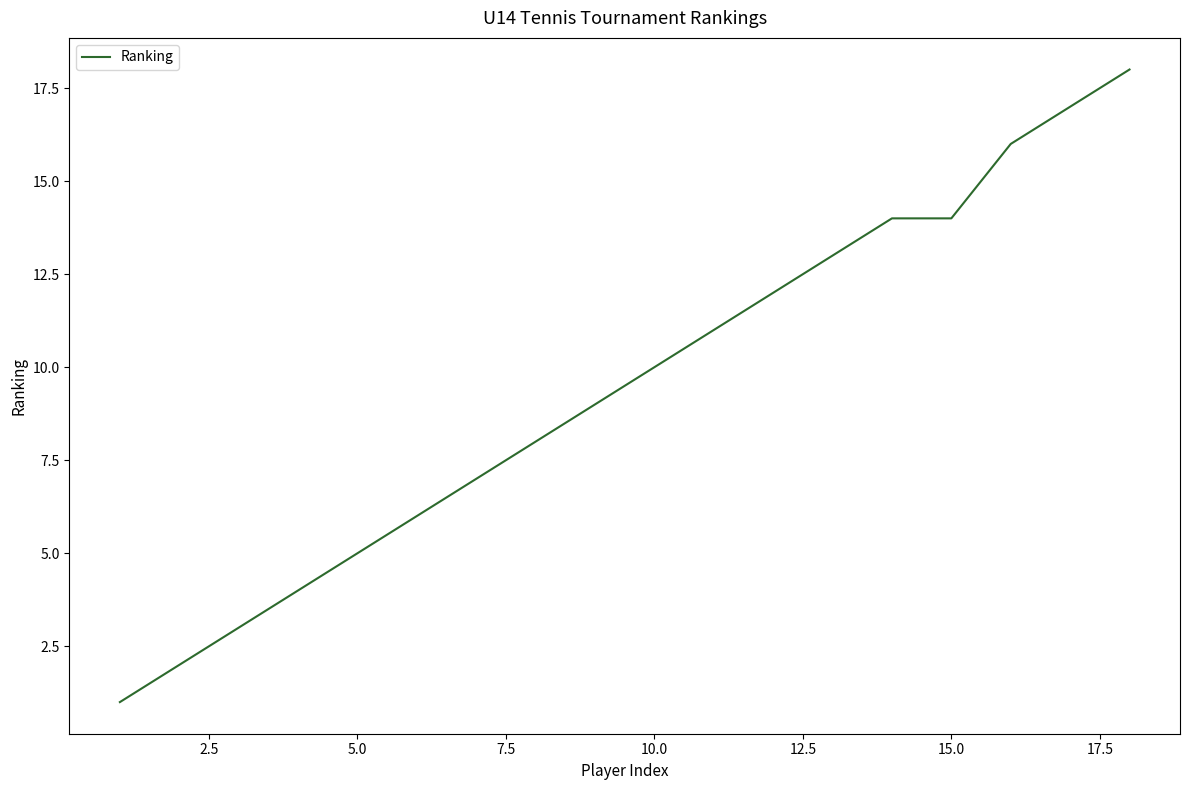

What is the difference between the maximum and minimum values?

17